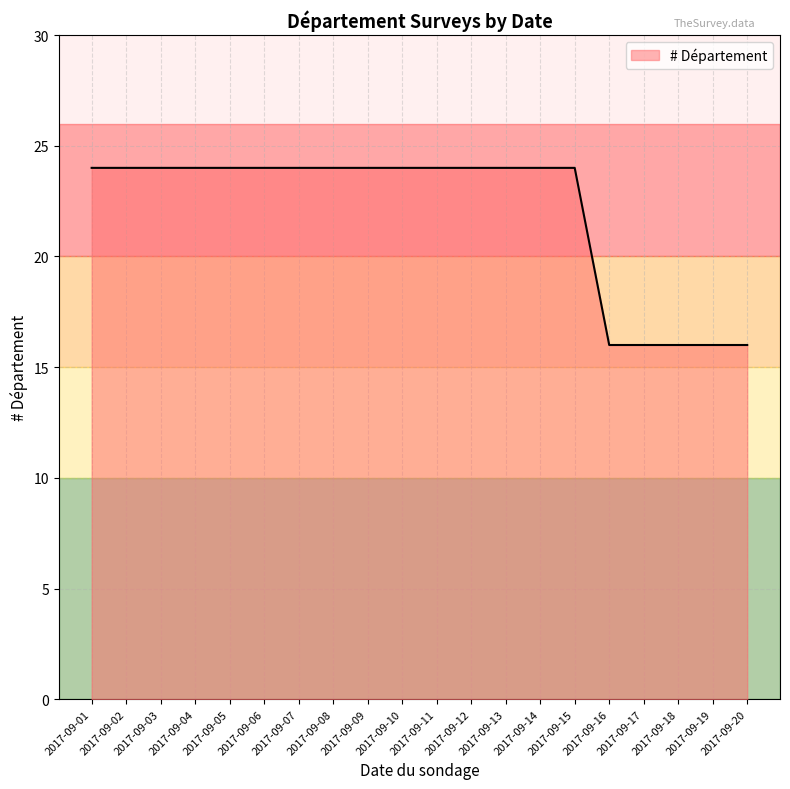

Is it true that the value at 2017-09-02 is 24?

True